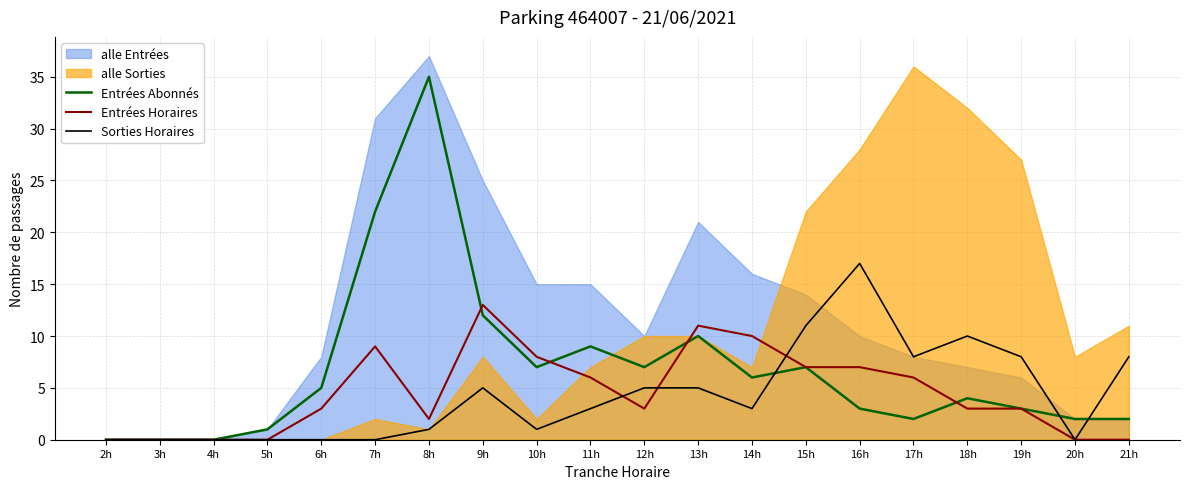

What is the maximum value for Entrées Horaires?

13